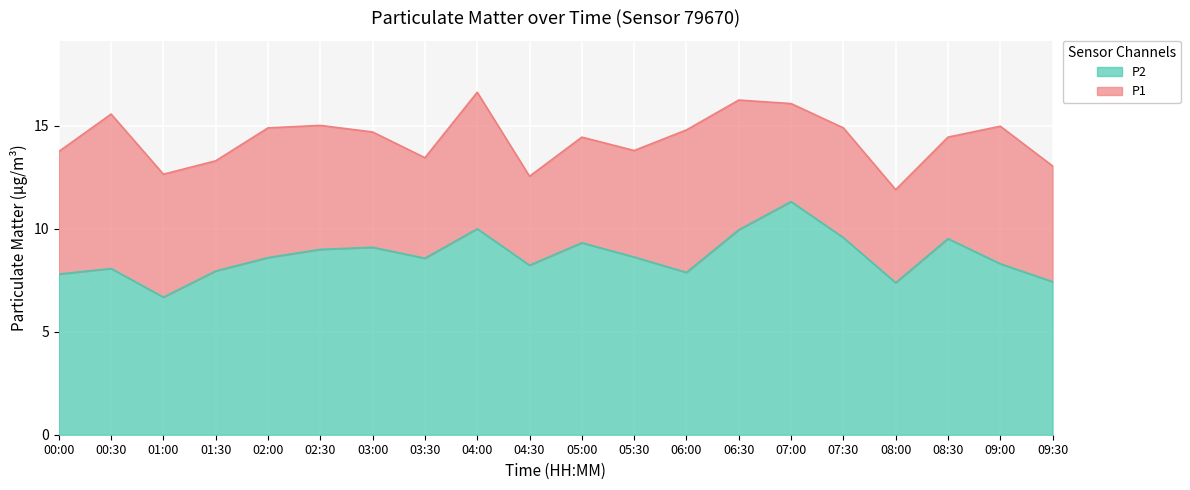

Is the value of P2 at 09:30 greater than the value of P1 at 05:00?

No